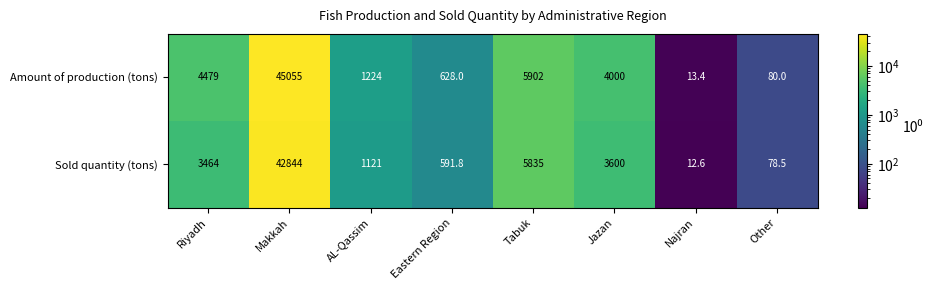

Reading right to left, list all the values displayed in this chart.

Amount of production (tons): 80.0	13.4	4000.0	5902.0	628.0	1224.0	45055.0	4479.0
Sold quantity (tons): 78.5	12.6	3600.0	5835.0	591.8	1121.0	42844.0	3464.0